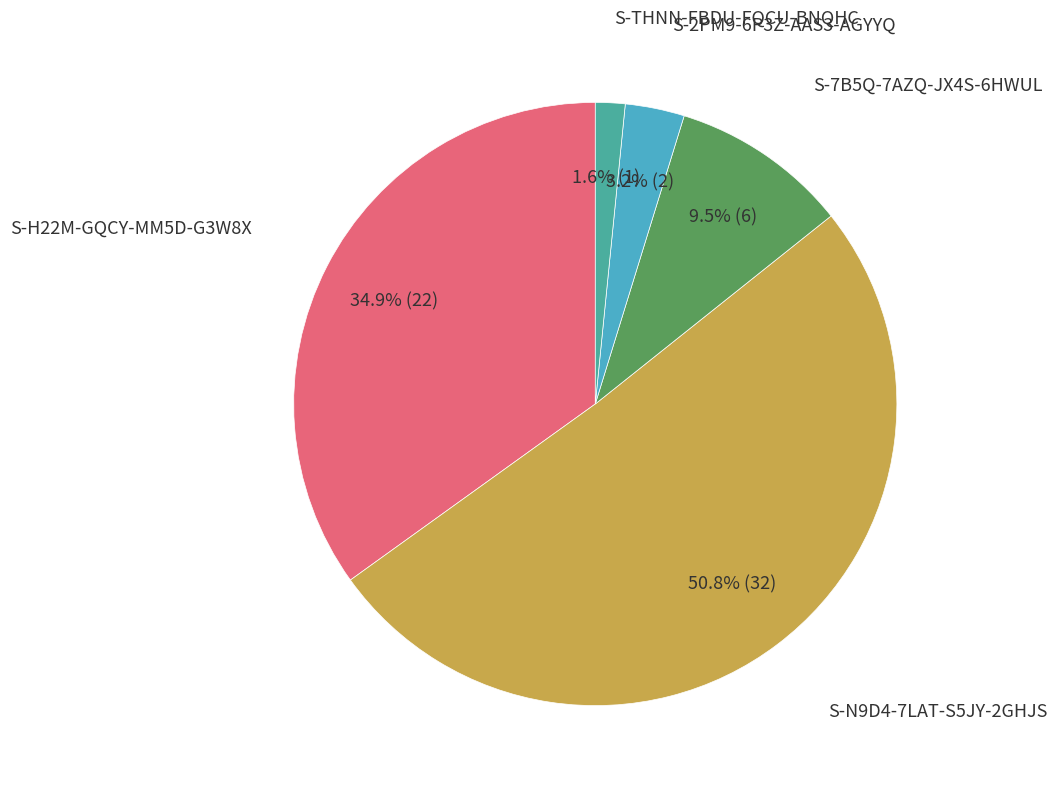

True or false: S-H22M-GQCY-MM5D-G3W8X accounts for 35% of the total.

True